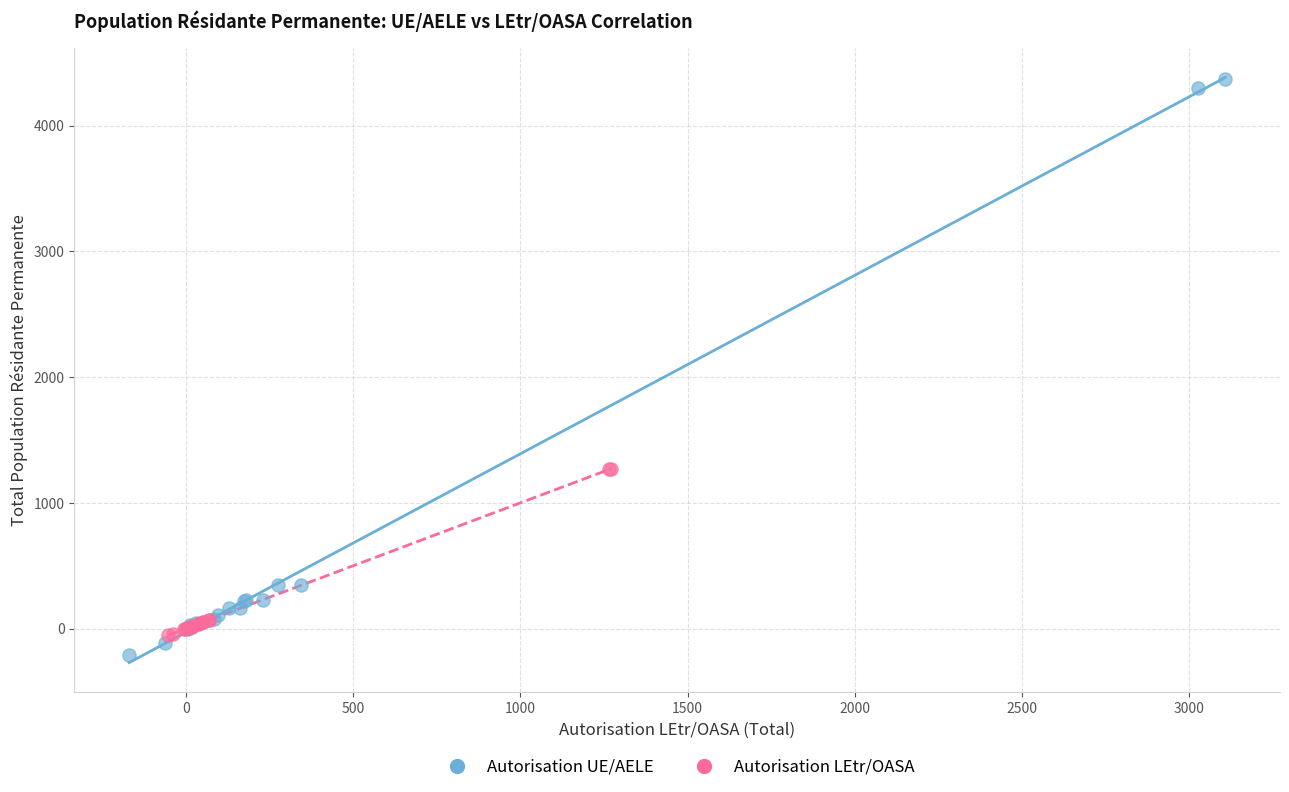

Which series has the widest spread of Y values?

Autorisation UE/AELE